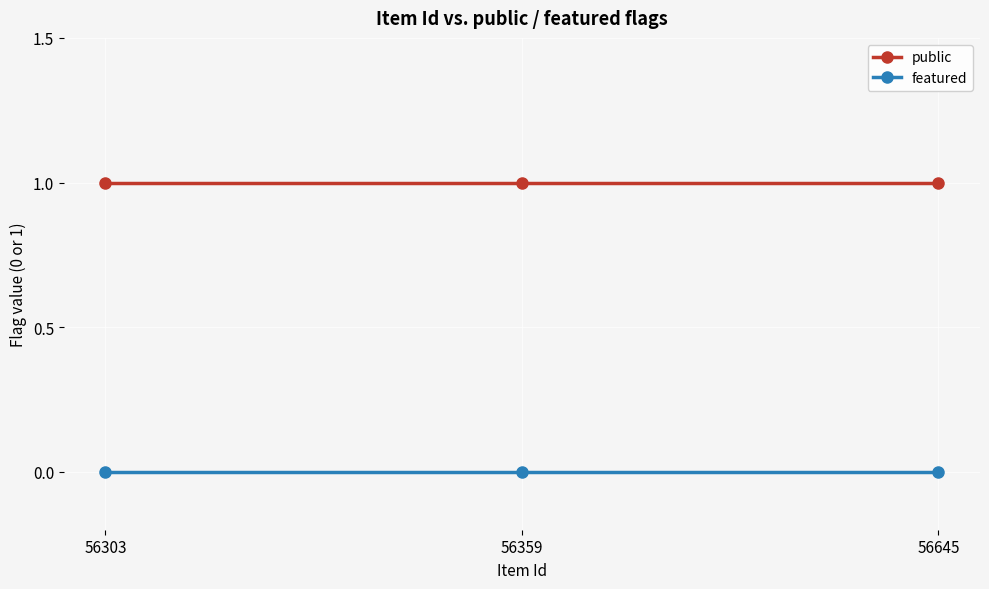

What is the difference between the highest and lowest values at 56303?

1